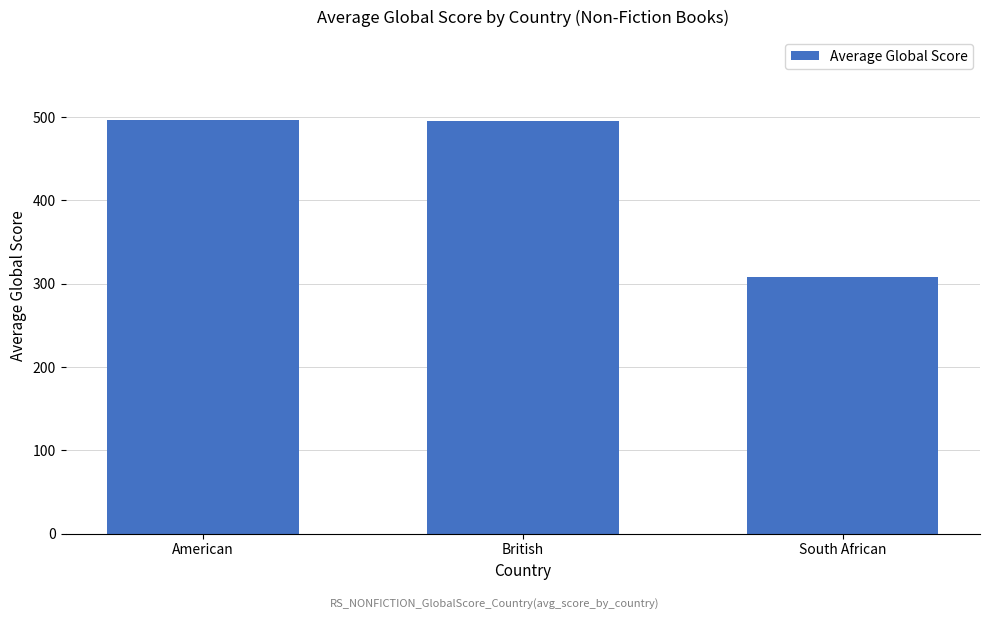

Approximately how many times larger is the value at British compared to South African?

1.6